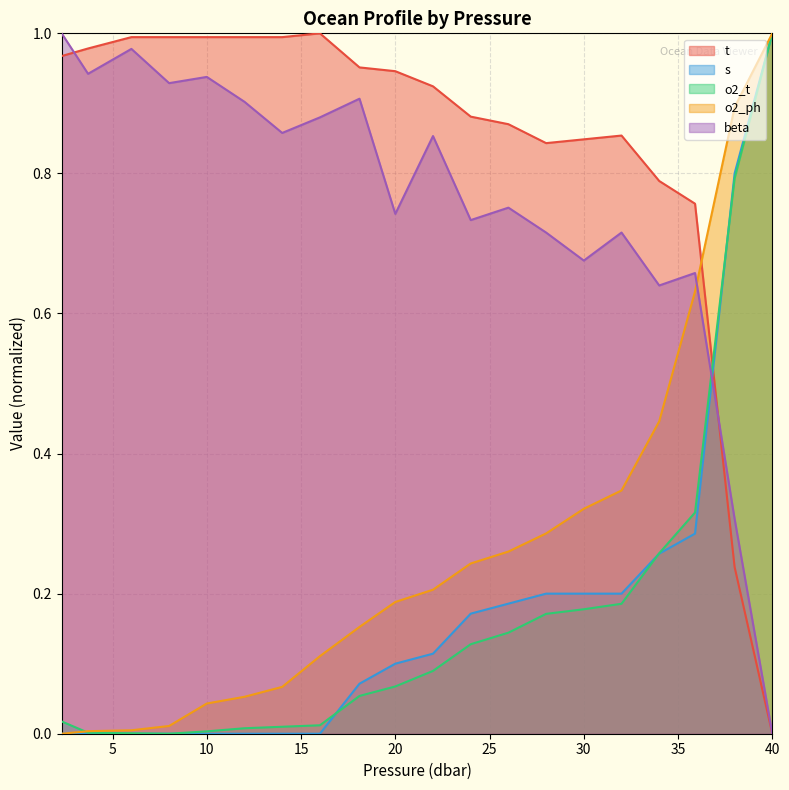

After their last crossing, which series has the higher values: o2_t or t?

o2_t